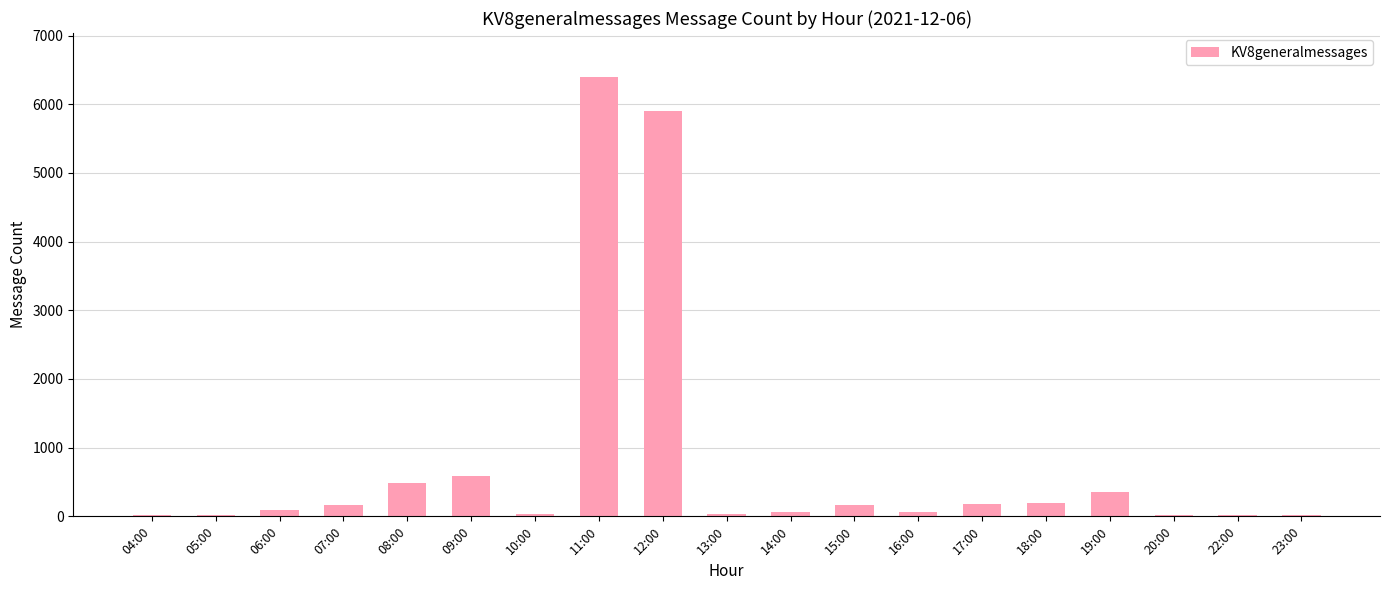

Approximately how many times larger is the value at 12:00 compared to 11:00?

0.9